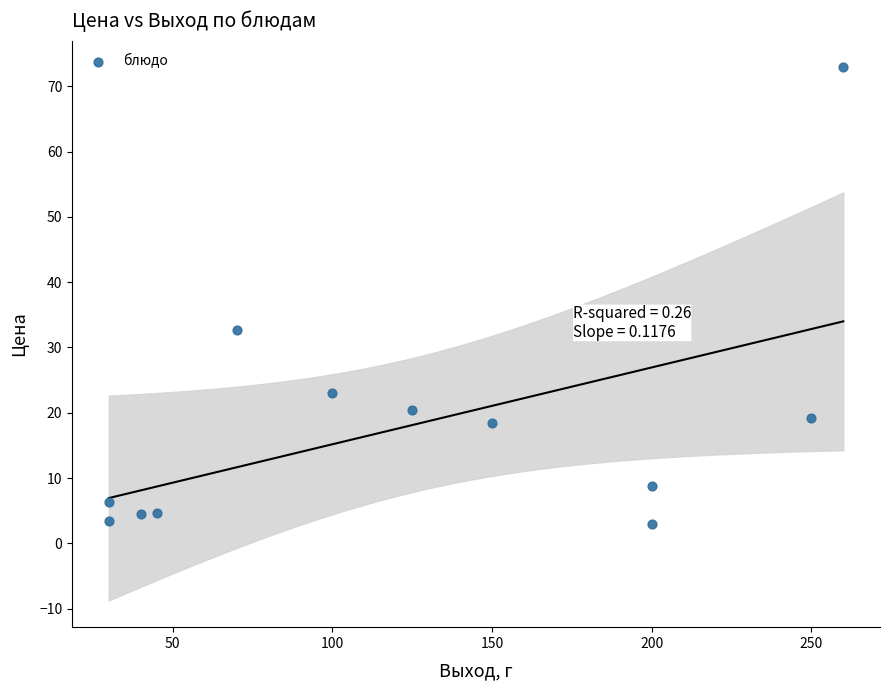

What is the average X value?

125.0